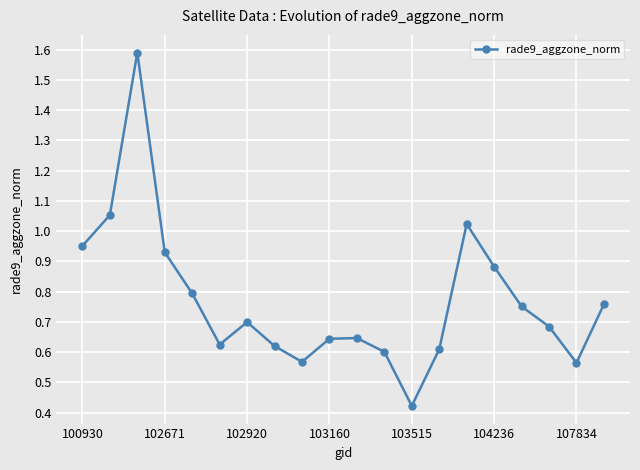

How many points are higher than both their immediate neighbors (excluding endpoints)?

4